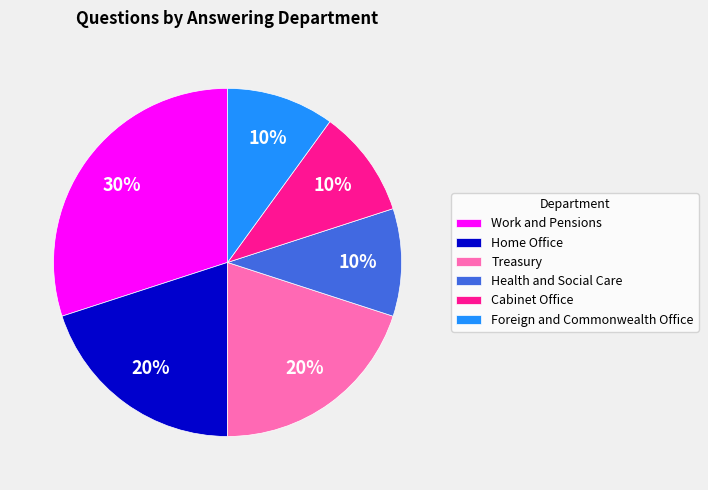

Approximately how many times larger is the value at Foreign and Commonwealth Office compared to Work and Pensions?

0.3